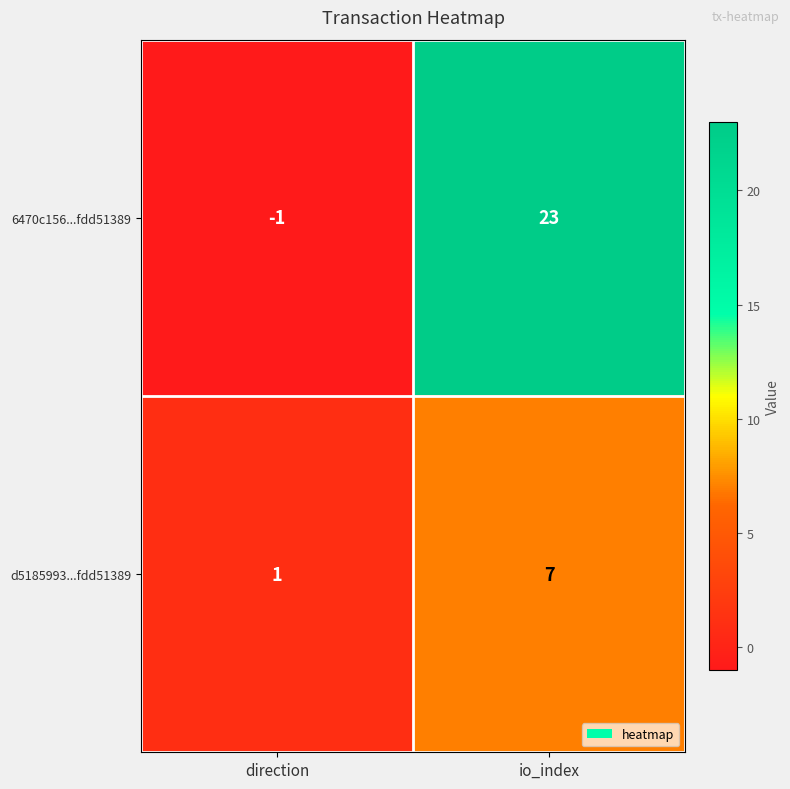

Which category has the highest value in the 6470c156...fdd51389 series?

io_index